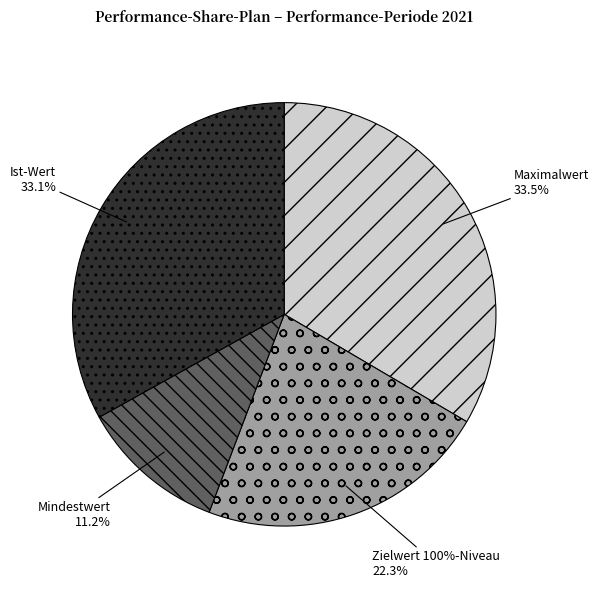

Count the number of slices in the pie.

4